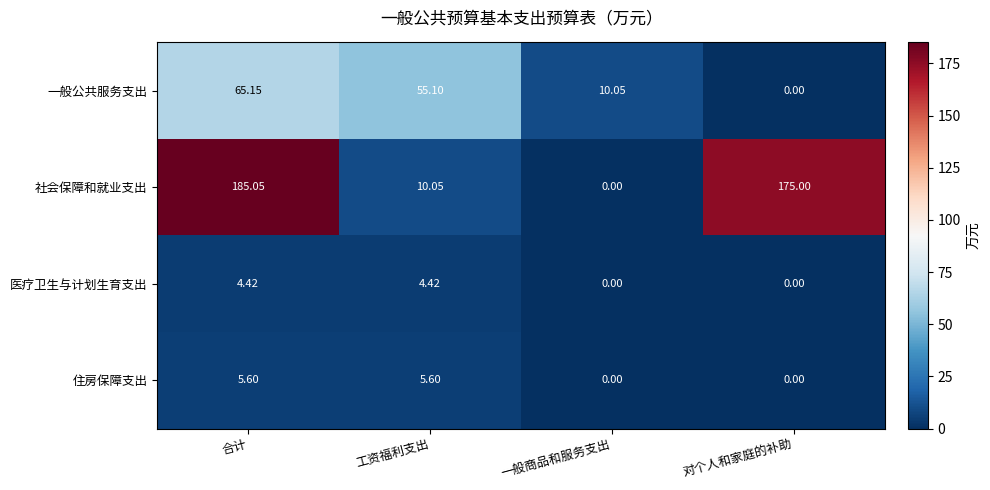

Which series has the widest spread of values?

社会保障和就业支出